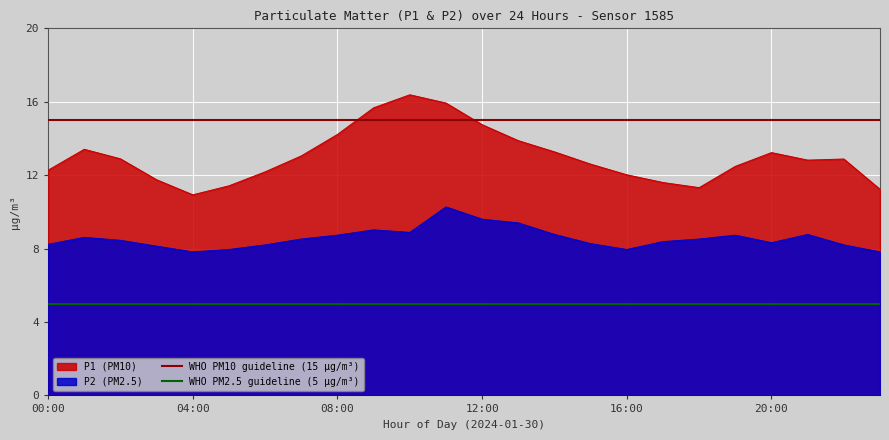

True or false: P1 (PM10) and P2 (PM2.5) cross at least once.

False